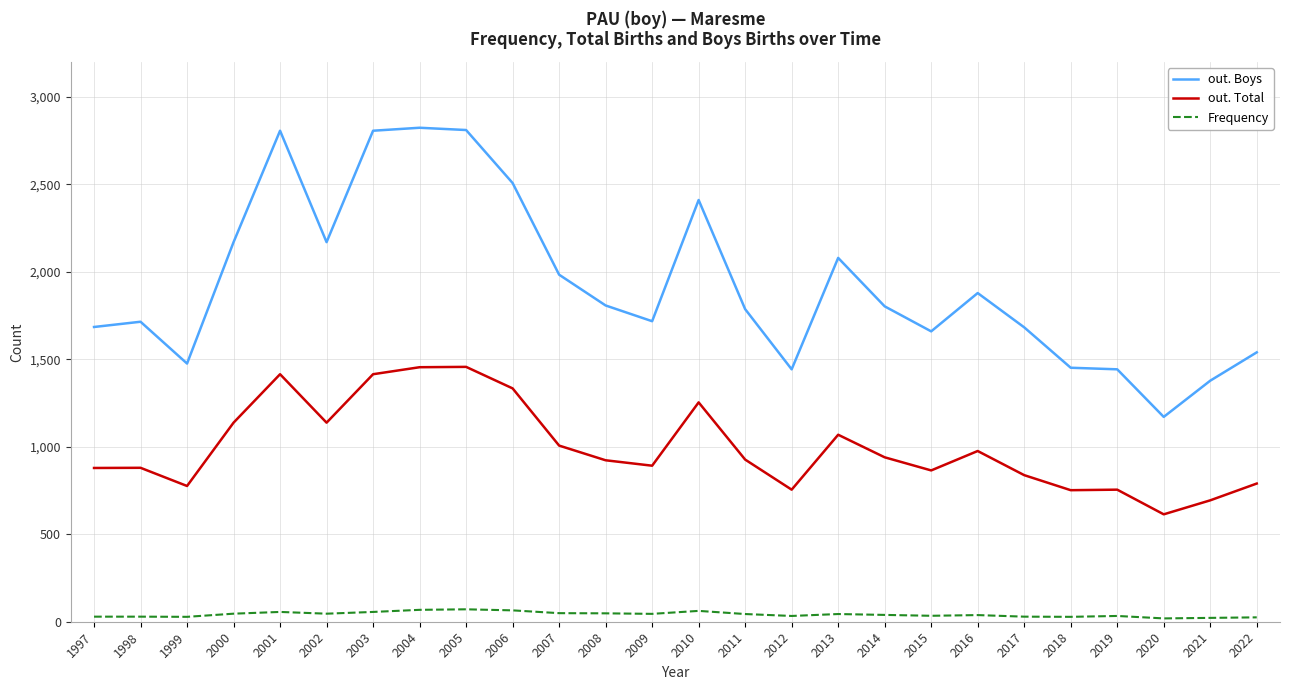

True or false: Frequency and out. Boys cross at least once.

False